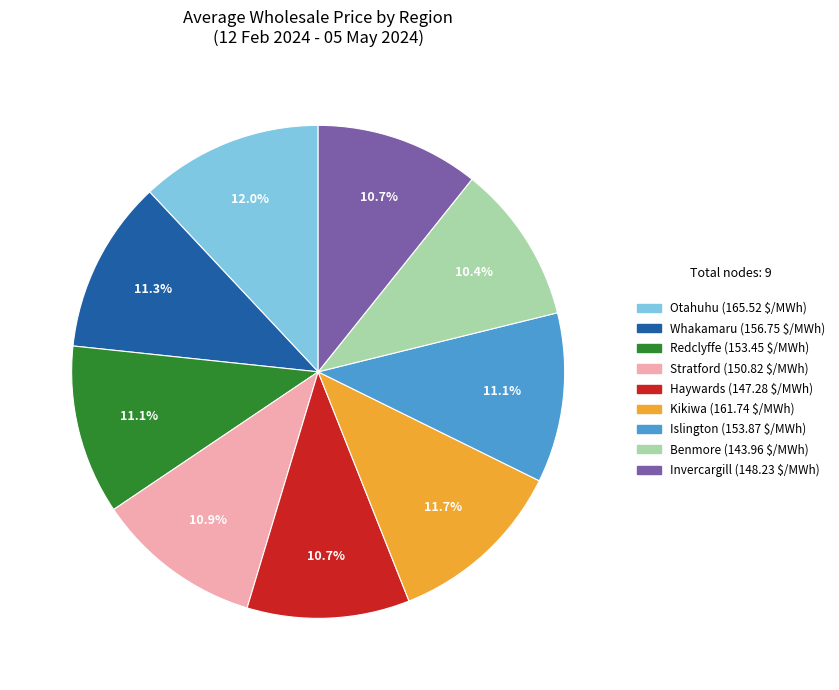

How many segments does this pie chart have?

9